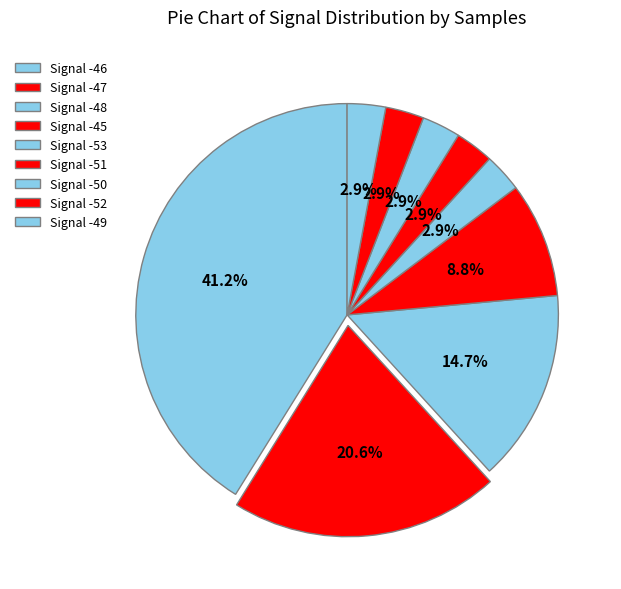

Count the number of slices in the pie.

9